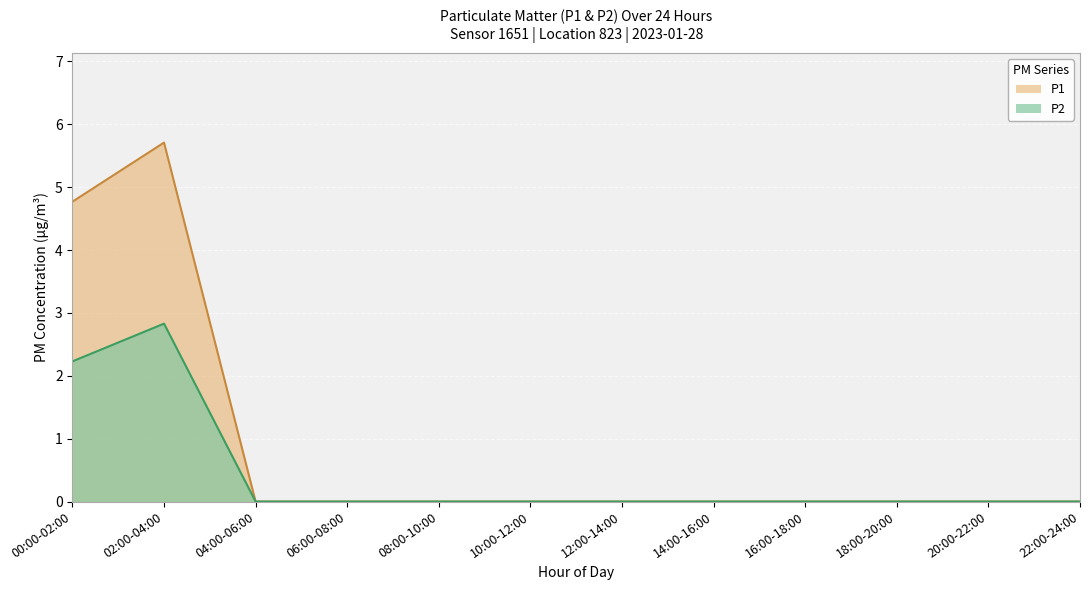

How many lines are shown in the chart?

2